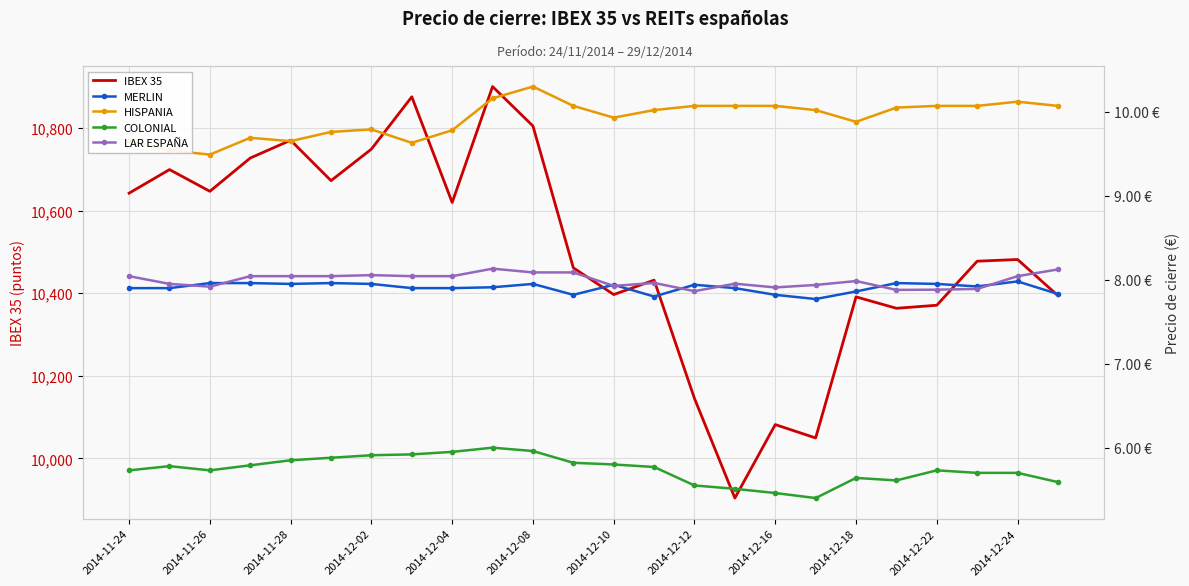

Between 13 and 14, which series saw the biggest shift?

IBEX 35